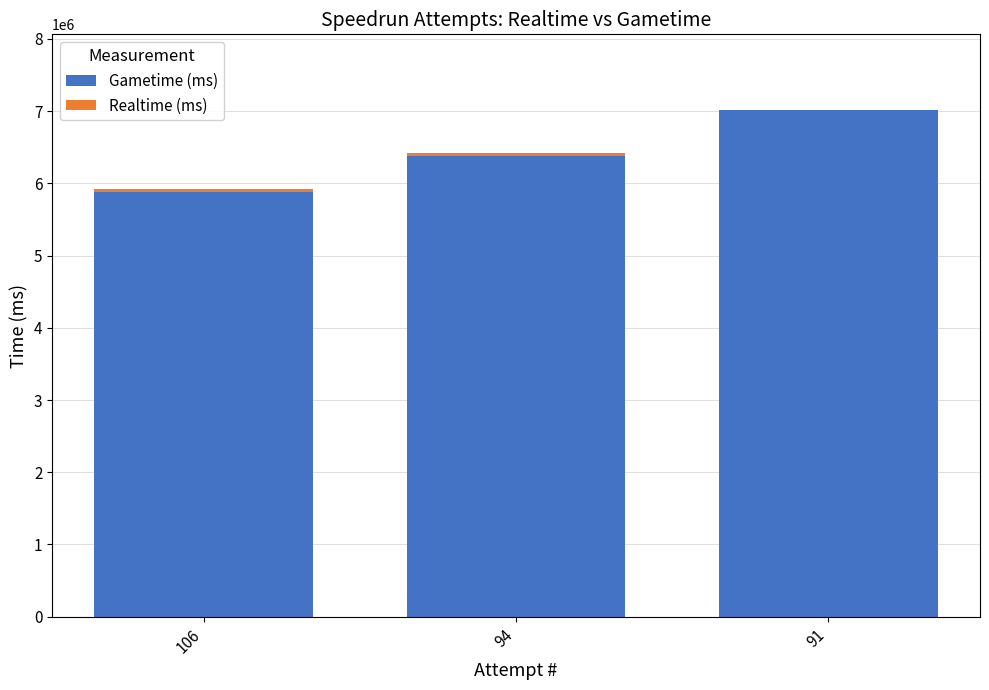

The value of Gametime (ms) at 106 is 5881032. True or false?

True